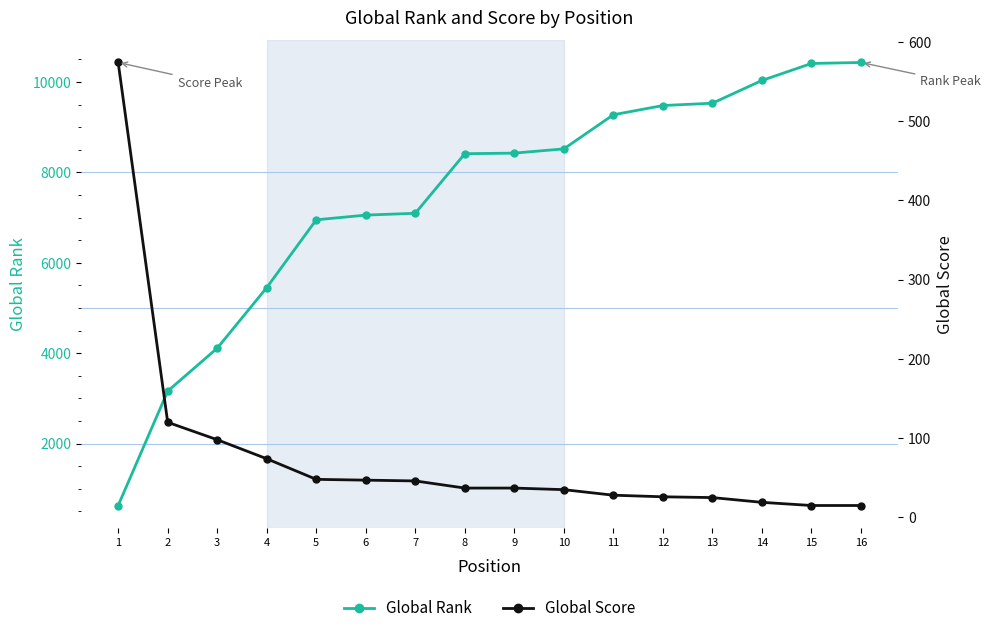

What is the total value across all series at 6?

7103